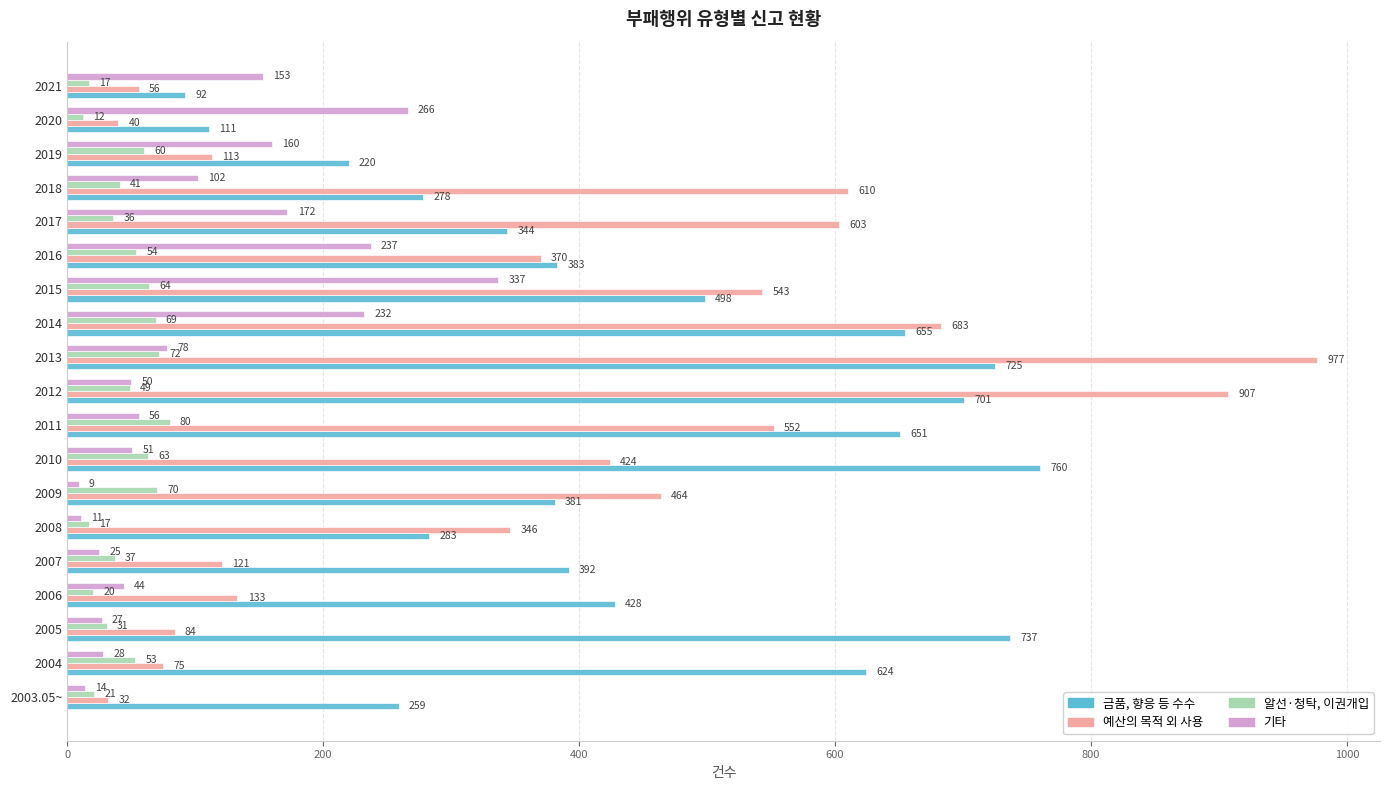

What is the maximum value shown in the chart?

977